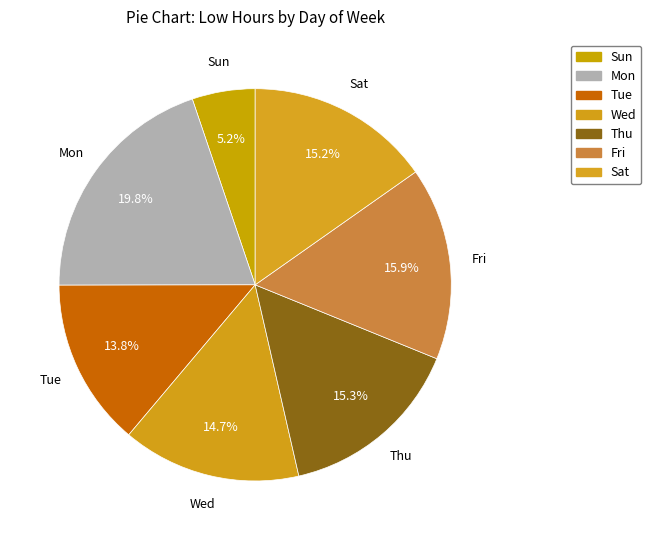

How many segments does this pie chart have?

7